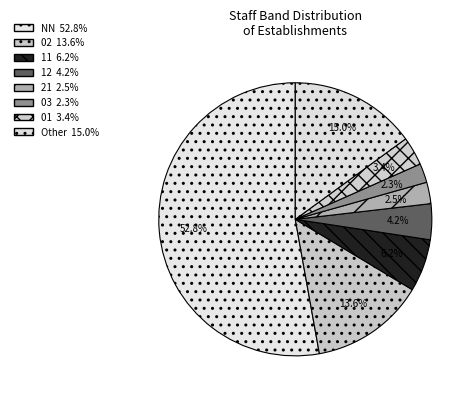

Which slice represents more than half of the pie?

NN